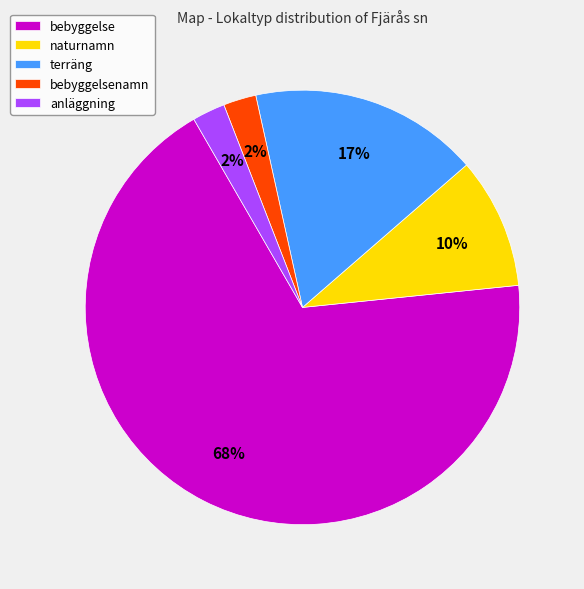

Approximately how many times larger is the value at bebyggelsenamn compared to anläggning?

1.0